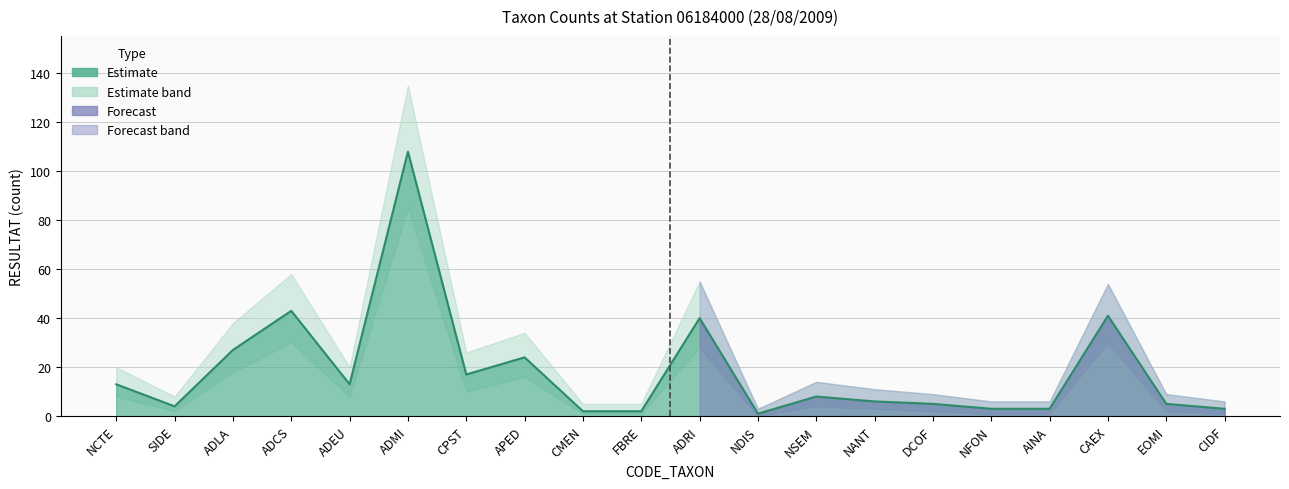

At which category is the sum across all series the highest?

ADMI